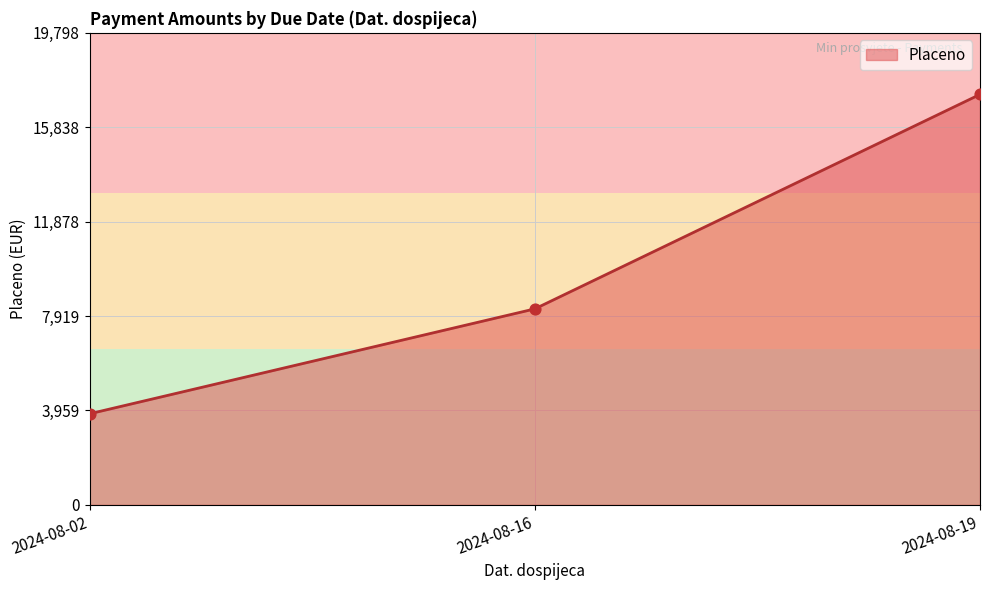

Approximately how many times larger is the value at 2024-08-19 compared to 2024-08-02?

4.5